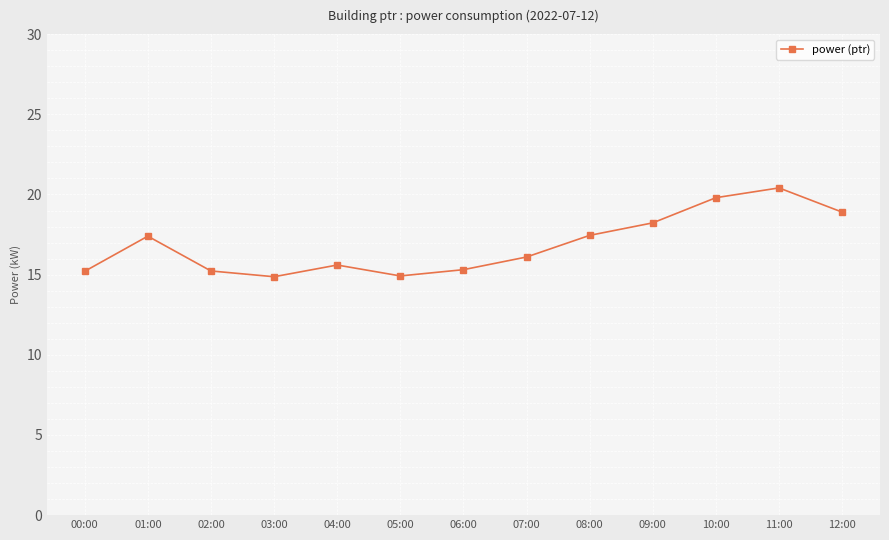

The value at 00:00 is 10.3. True or false?

False